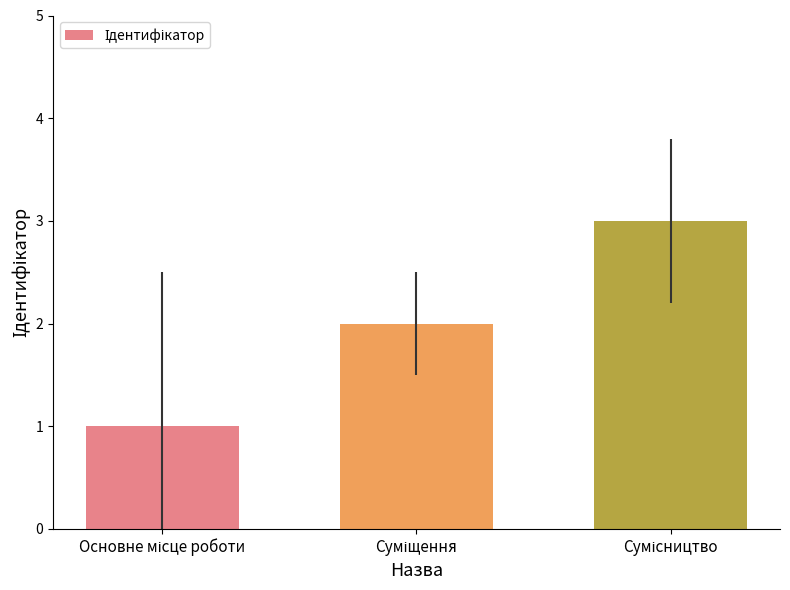

Does the chart contain any negative values?

No